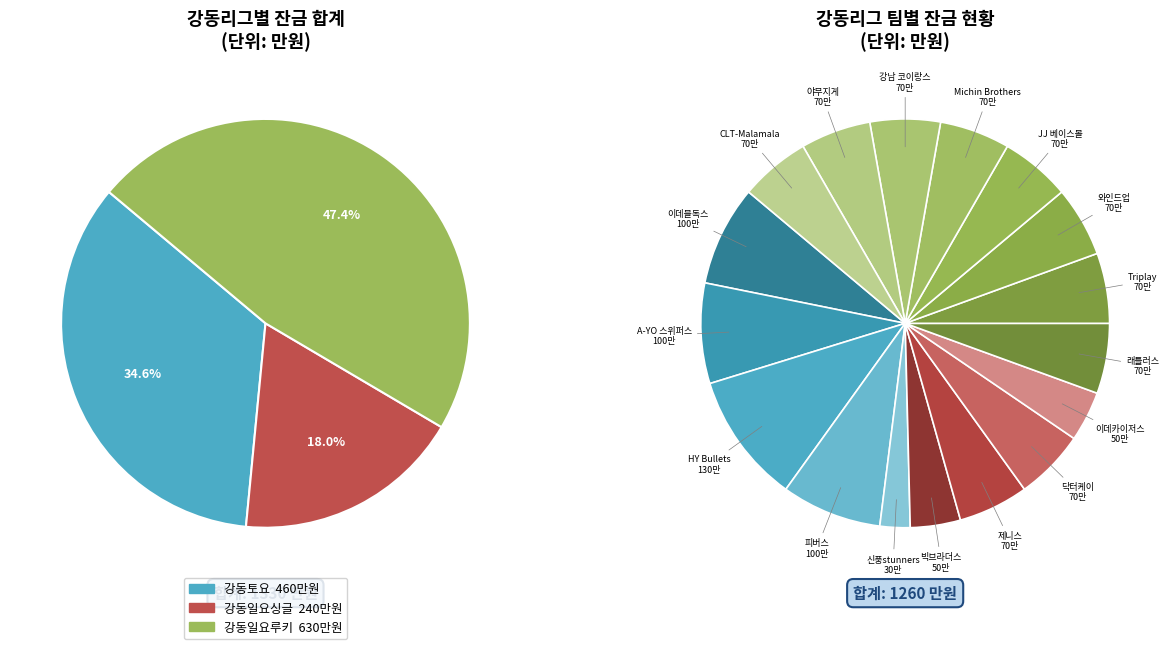

Which slice is the smallest?

신풍stunners